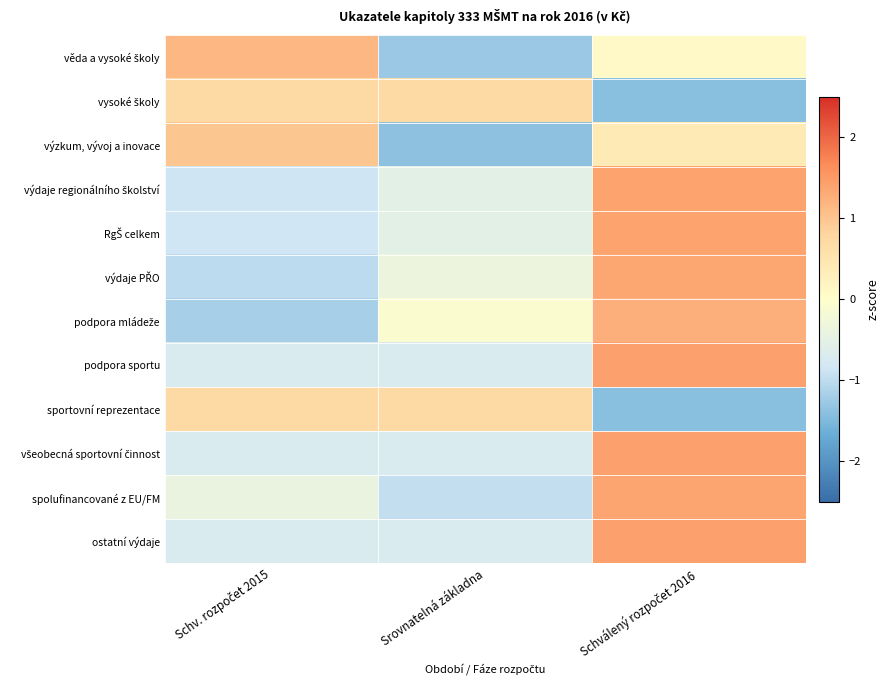

Between Srovnatelná základna and Schválený rozpočet 2016, which is larger?

Schválený rozpočet 2016